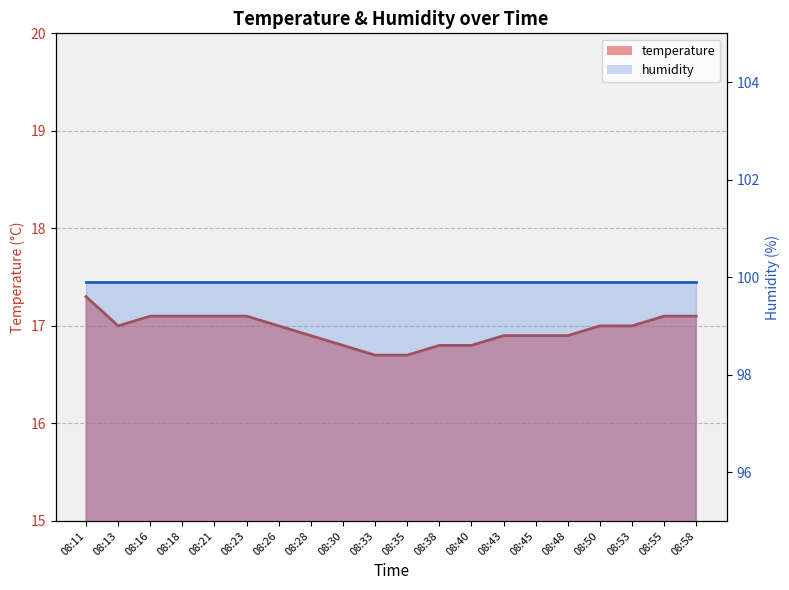

True or false: there are more than 0 points higher than both neighbors.

False